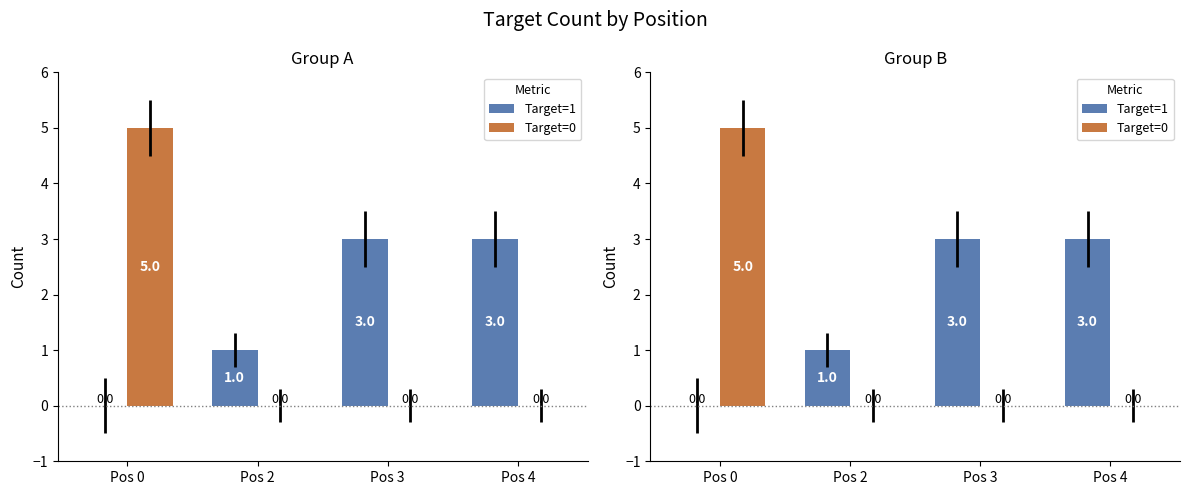

How many bars are there in each group?

2